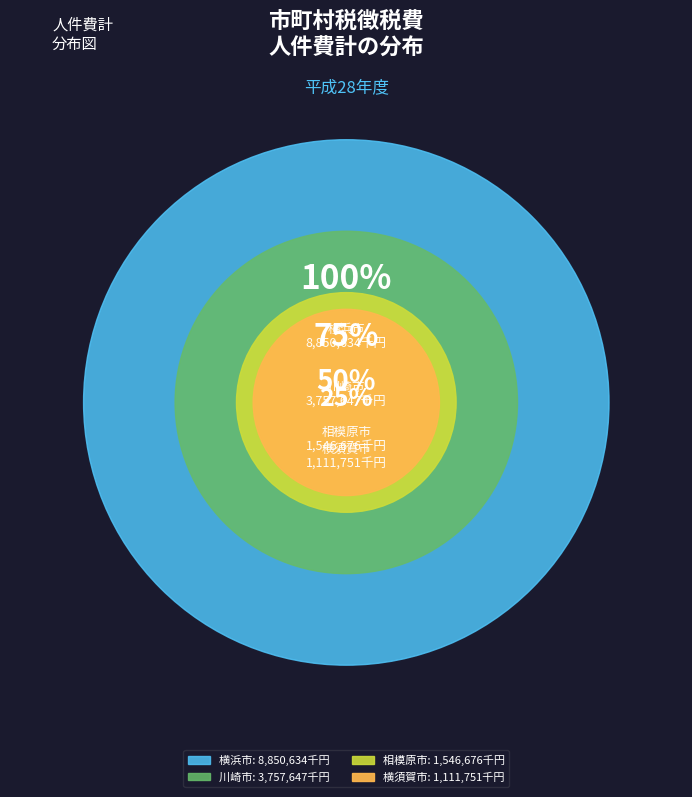

Rank the categories by value from highest to lowest.

横浜市, 川崎市, 相模原市, 横須賀市, 藤沢市, 平塚市, 小田原市, 茅ヶ崎市, 鎌倉市, 秦野市, 逗子市, 三浦市